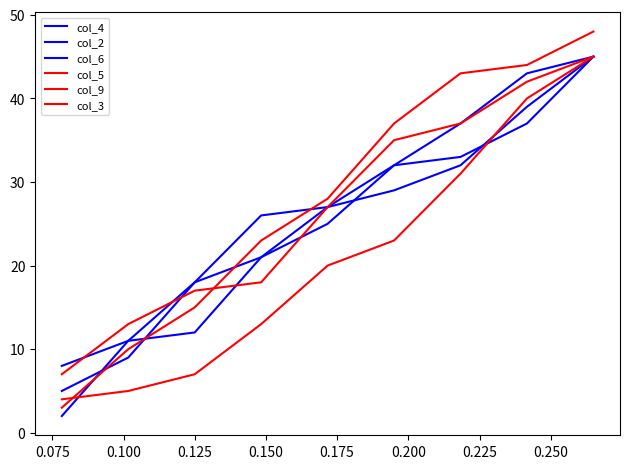

Reading left to right, transcribe all the data shown in this chart.

col_4: 2	11	18	21	27	32	33	37	45
col_2: 5	9	18	26	27	29	32	39	45
col_6: 8	11	12	21	25	32	37	43	45
col_5: 3	10	15	23	28	37	43	44	48
col_9: 7	13	17	18	27	35	37	42	45
col_3: 4	5	7	13	20	23	31	40	45